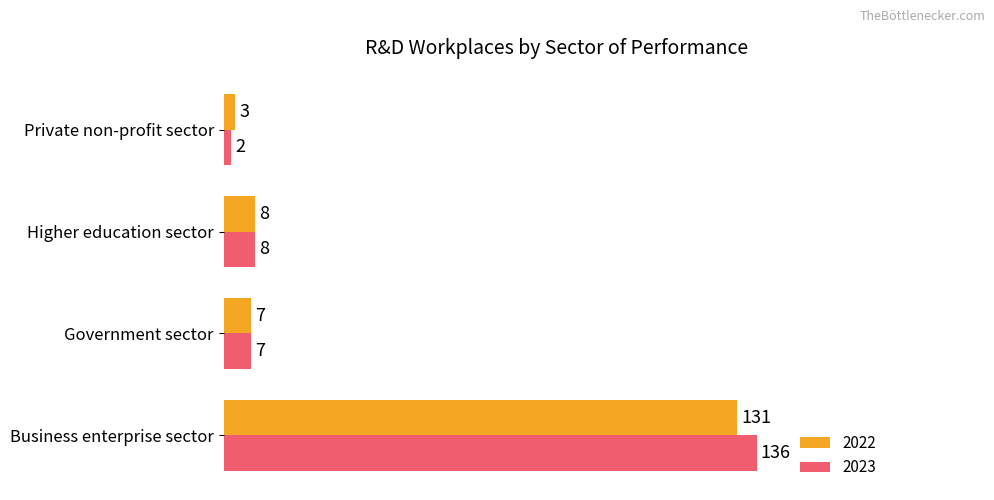

Rank the series by their average value, from highest to lowest.

2023, 2022